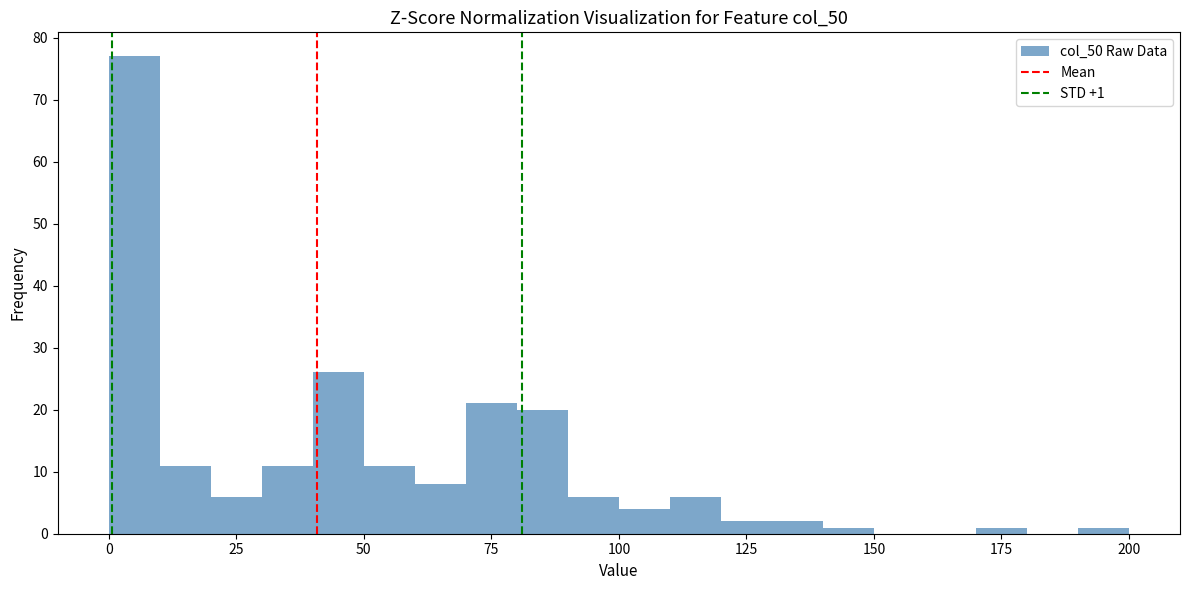

Read against the x-axis, roughly where is the centre of the tallest bar?

5